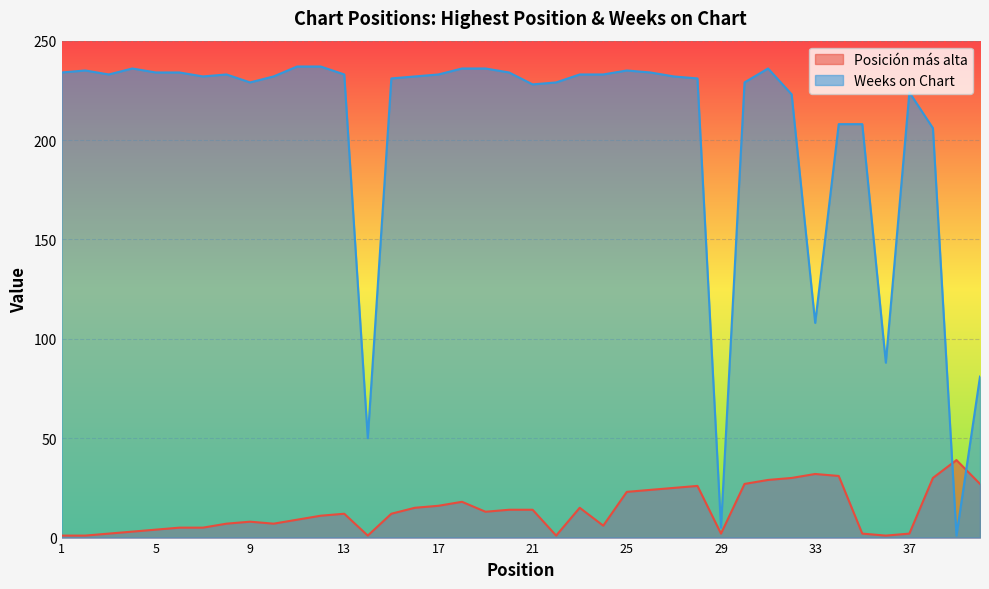

Where is the first local minimum for Posición más alta?

10